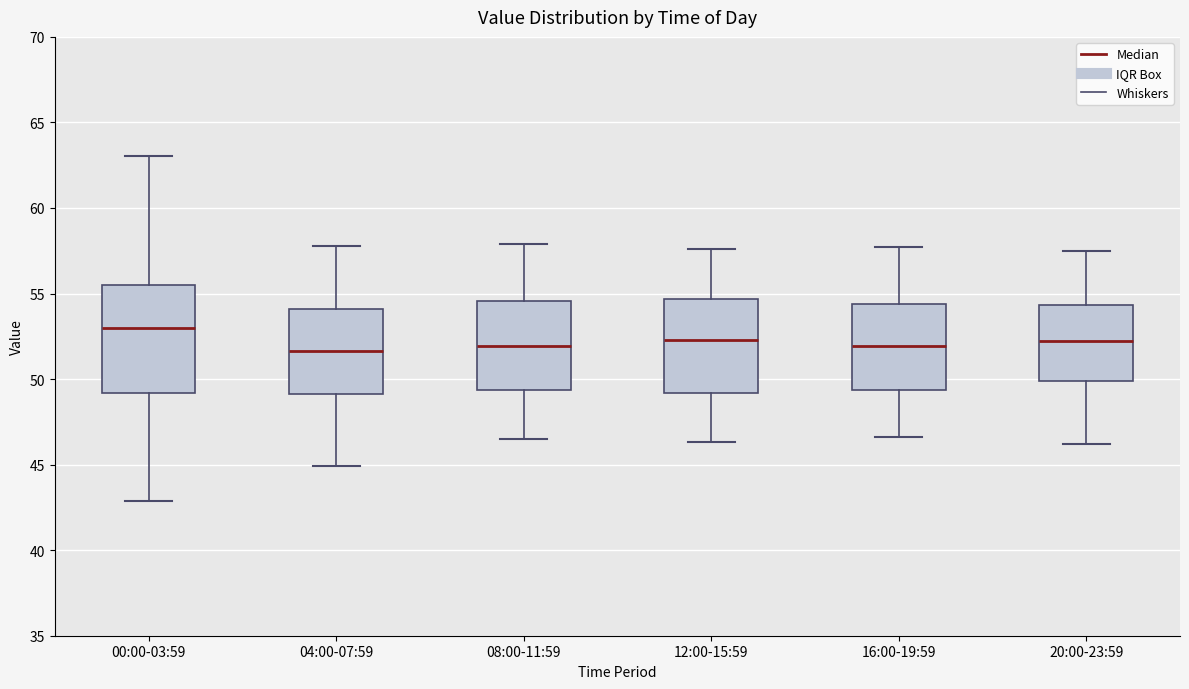

Which box has the highest median line?

00:00-03:59